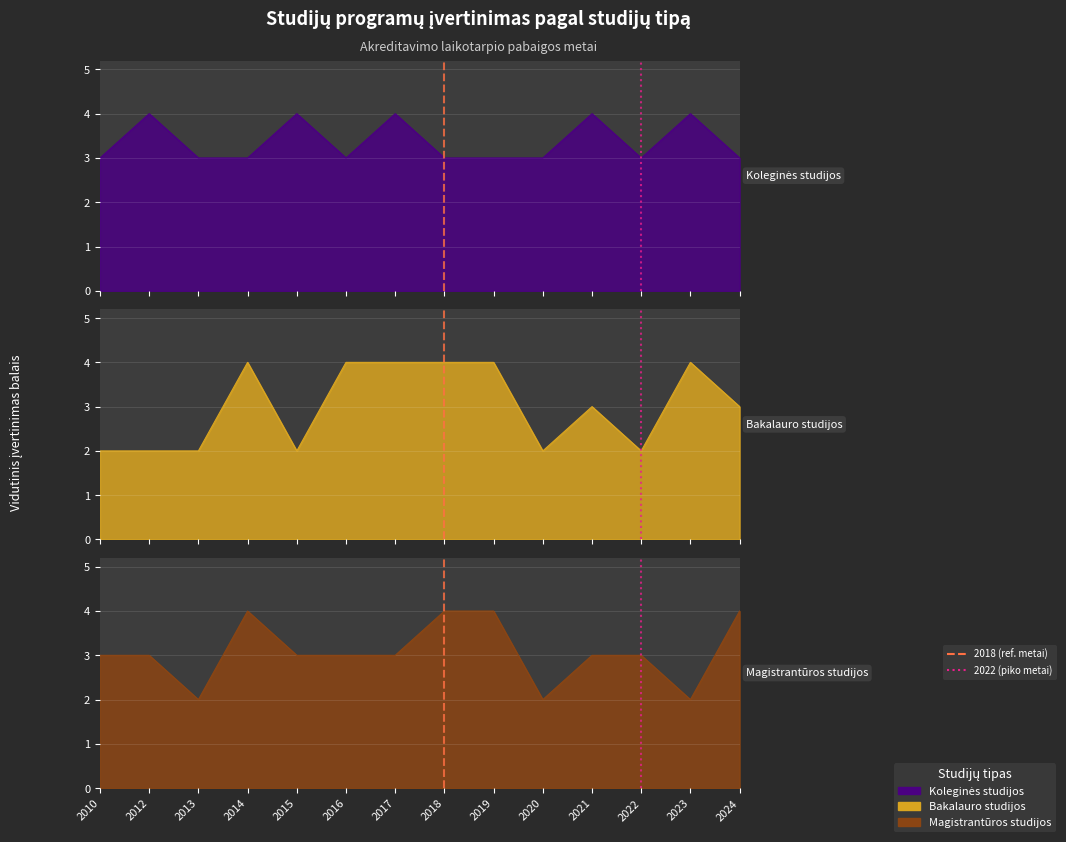

What is the difference between the maximum and second lowest values in the Koleginės studijos series?

1